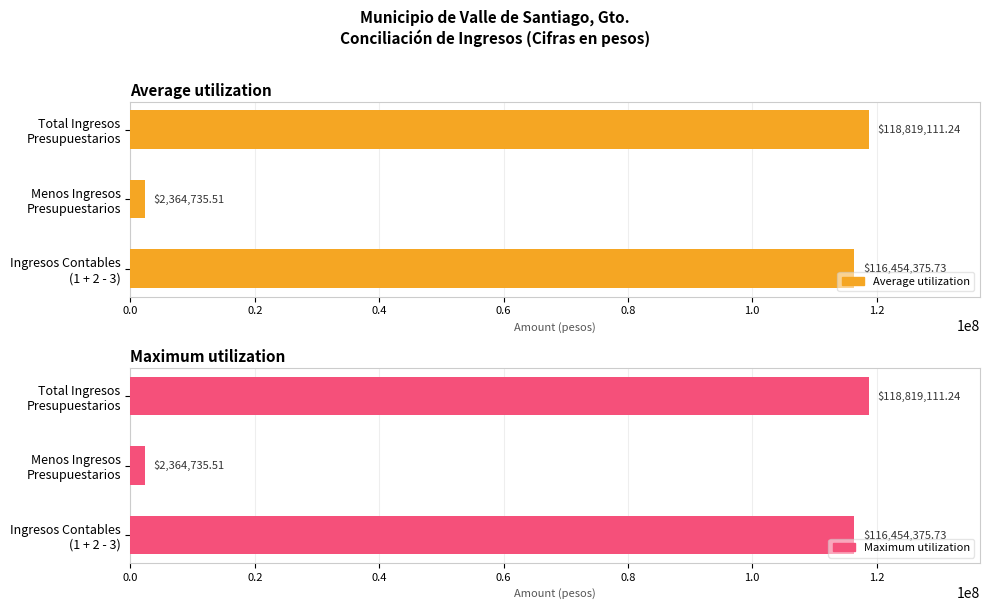

Which series has the widest spread of values?

Average utilization